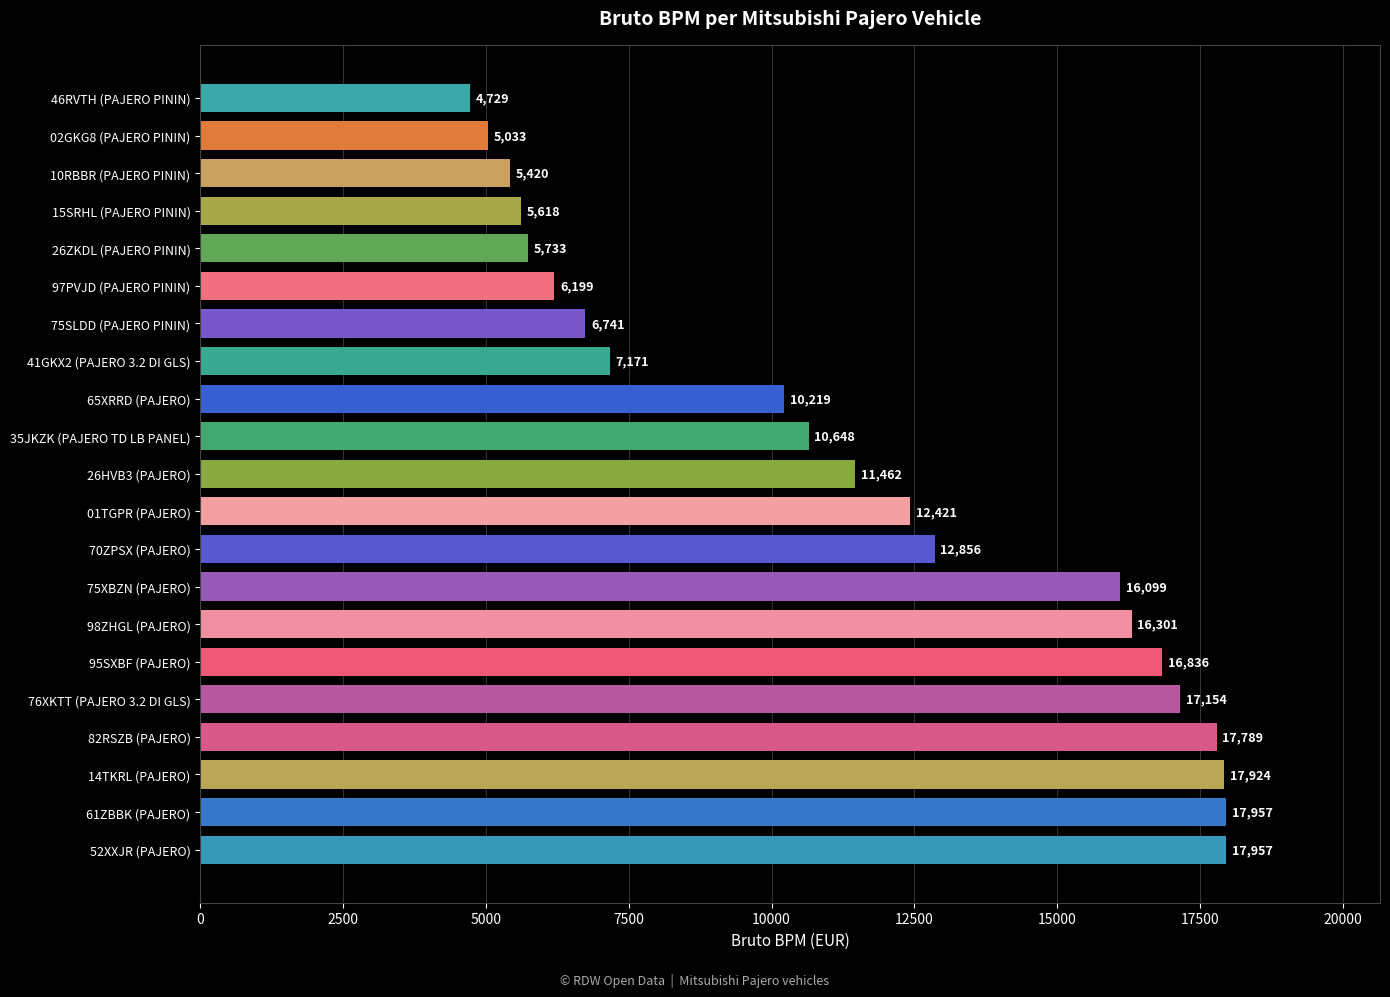

Reading bottom to top, what are all the values shown in this chart?

52XXJR (PAJERO)=17957	61ZBBK (PAJERO)=17957	14TKRL (PAJERO)=17924	82RSZB (PAJERO)=17789	76XKTT (PAJERO 3.2 DI GLS)=17154	95SXBF (PAJERO)=16836	98ZHGL (PAJERO)=16301	75XBZN (PAJERO)=16099	70ZPSX (PAJERO)=12856	01TGPR (PAJERO)=12421	26HVB3 (PAJERO)=11462	35JKZK (PAJERO TD LB PANEL)=10648	65XRRD (PAJERO)=10219	41GKX2 (PAJERO 3.2 DI GLS)=7171	75SLDD (PAJERO PININ)=6741	97PVJD (PAJERO PININ)=6199	26ZKDL (PAJERO PININ)=5733	15SRHL (PAJERO PININ)=5618	10RBBR (PAJERO PININ)=5420	02GKG8 (PAJERO PININ)=5033	46RVTH (PAJERO PININ)=4729